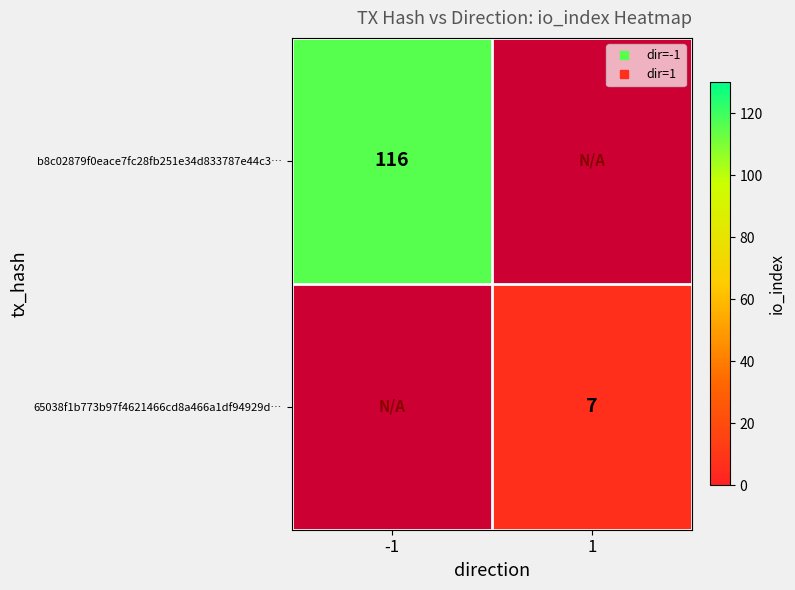

How many positive values does the b8c02879f0eace7fc28fb251e34d833787e44c3… series have?

1